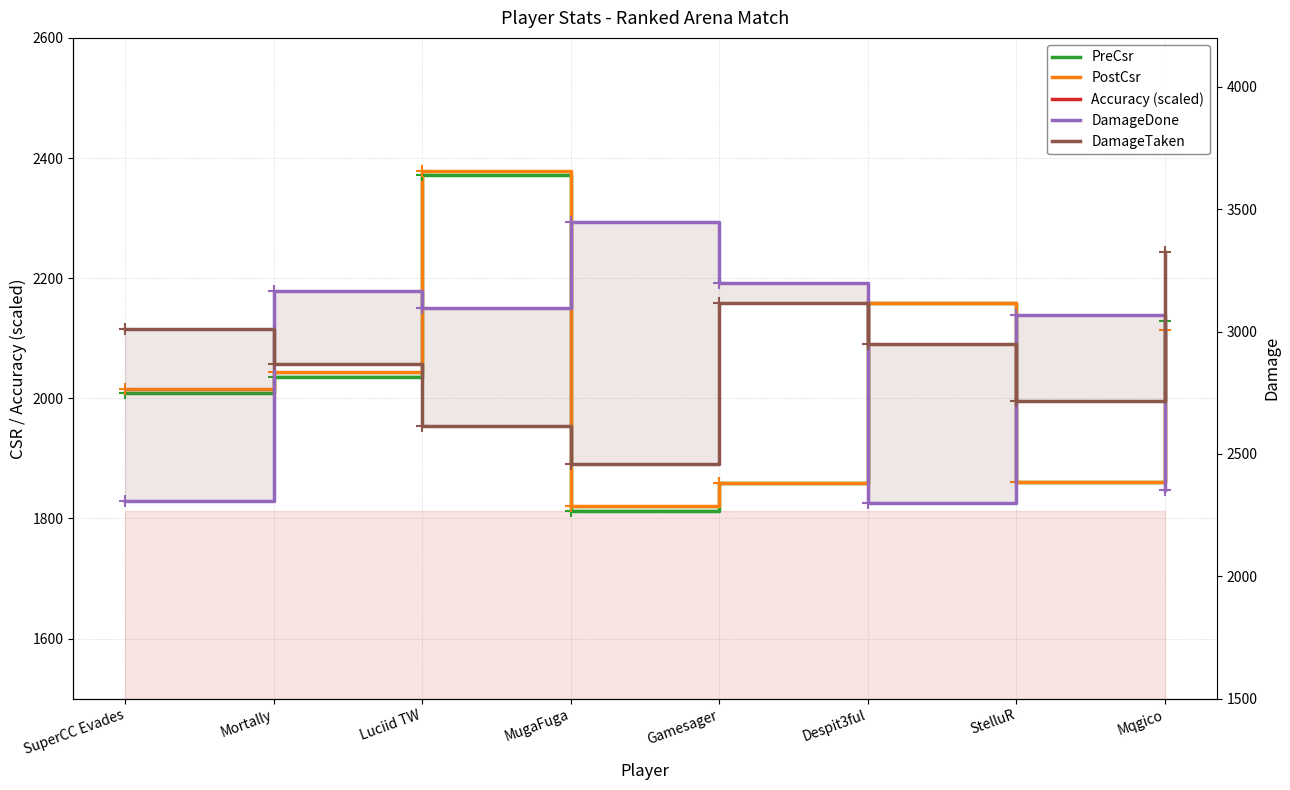

At which category does PostCsr reach its first local peak?

Luciid TW